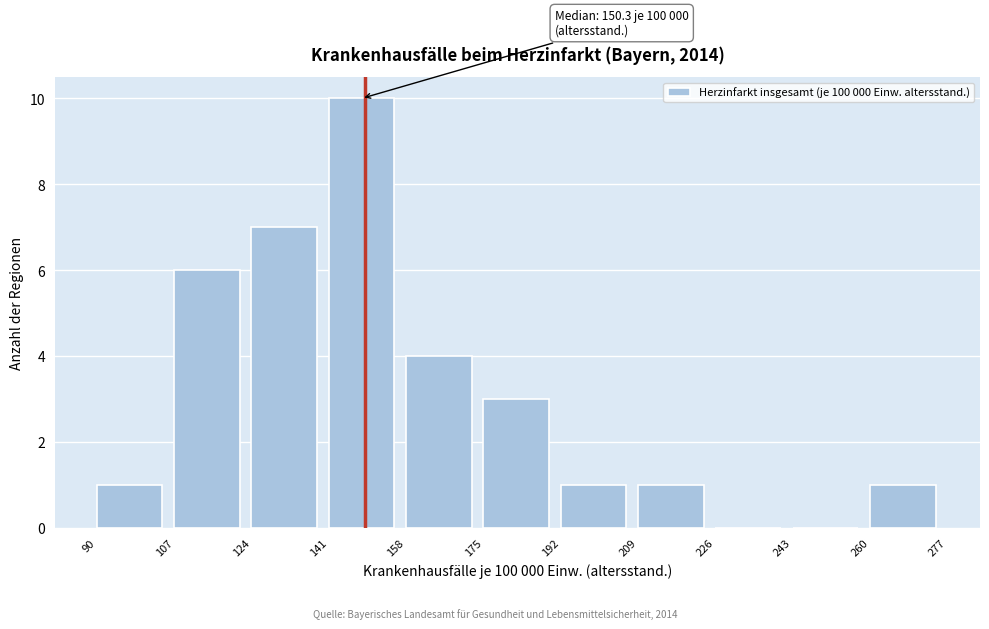

Reading right to left, what are all the values shown in this chart?

260=1	243=0	226=0	209=1	192=1	175=3	158=4	141=10	124=7	107=6	90=1